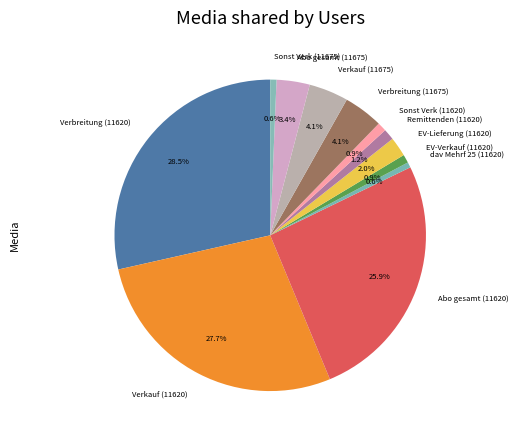

Is there any slice that represents more than half of the pie?

No